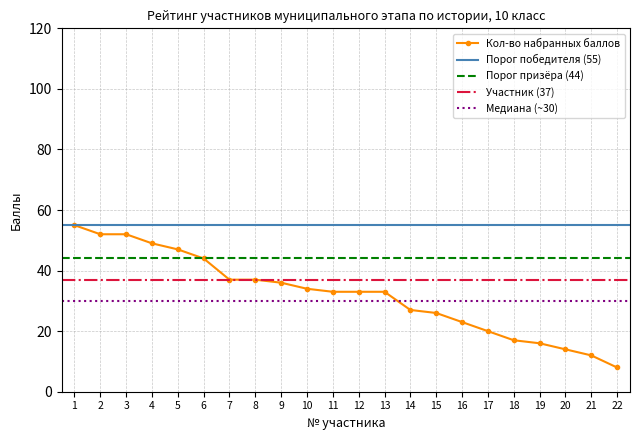

The Кол-во набранных баллов series shows 16 at 19. True or false?

True